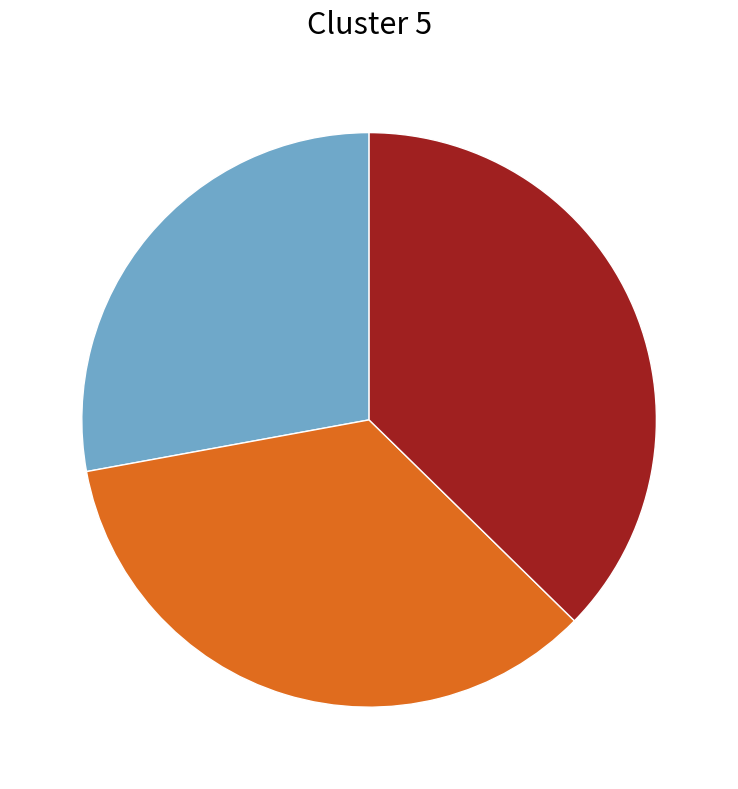

Is there any slice that represents more than half of the pie?

No